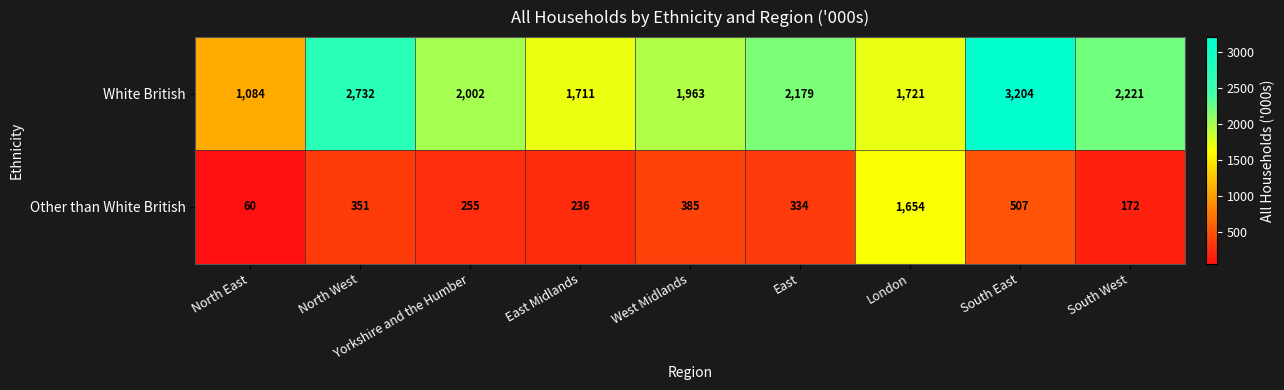

List the series in order of their peak value, lowest first.

Other than White British, White British